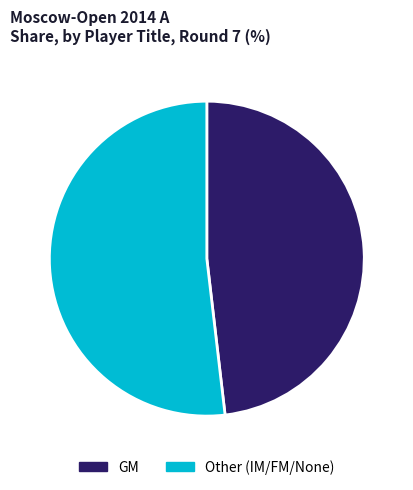

Is there a majority slice in this chart?

Yes